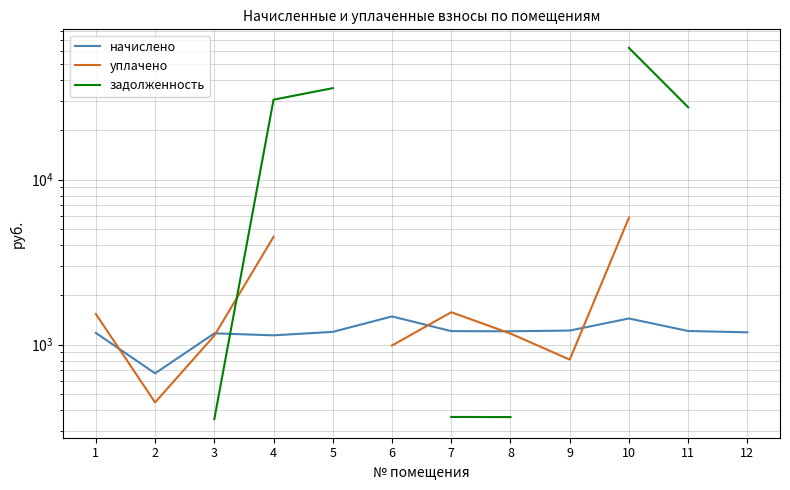

List the series in order of their peak value, highest first.

задолженность, уплачено, начислено